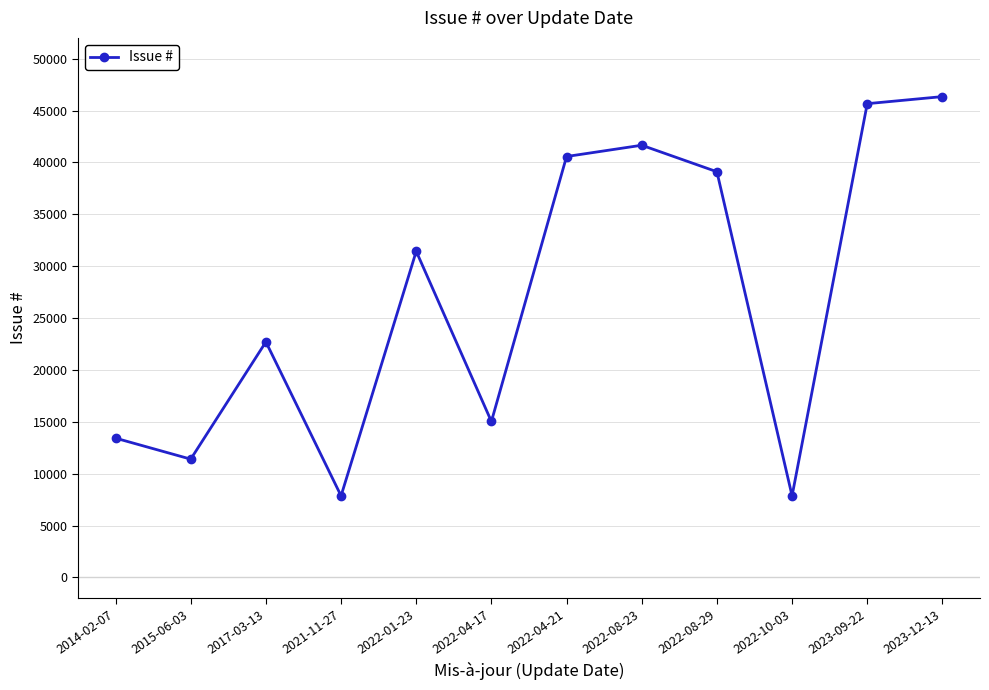

The value at 2022-01-23 is 31431. True or false?

True